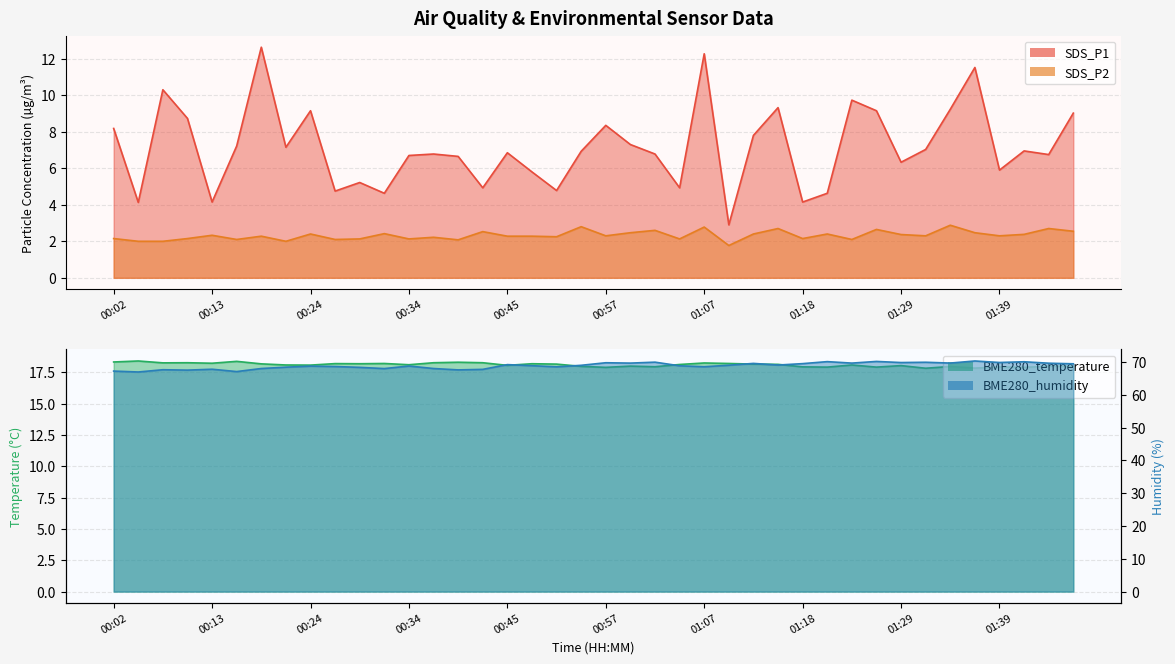

True or false: BME280_temperature and BME280_humidity intersect in this chart.

False